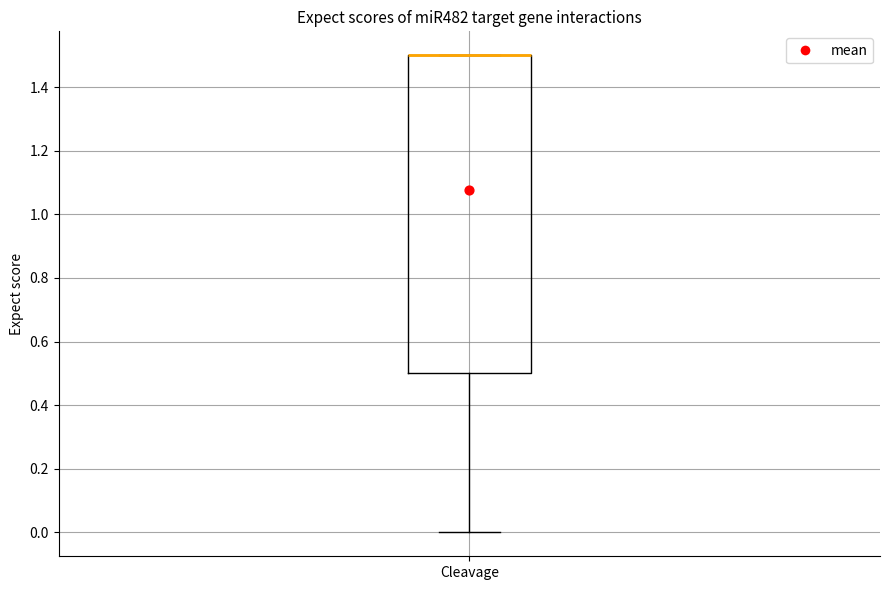

Transcribe this box plot: give where the median line is, the range the box spans, and where the two whiskers end, as read against the y-axis. The values are not printed on the chart, so give them approximately, as read against the axis.

median 1.5 (drawn on the box's upper edge), box 0.5 to 1.5, whiskers 0.0 to 1.5